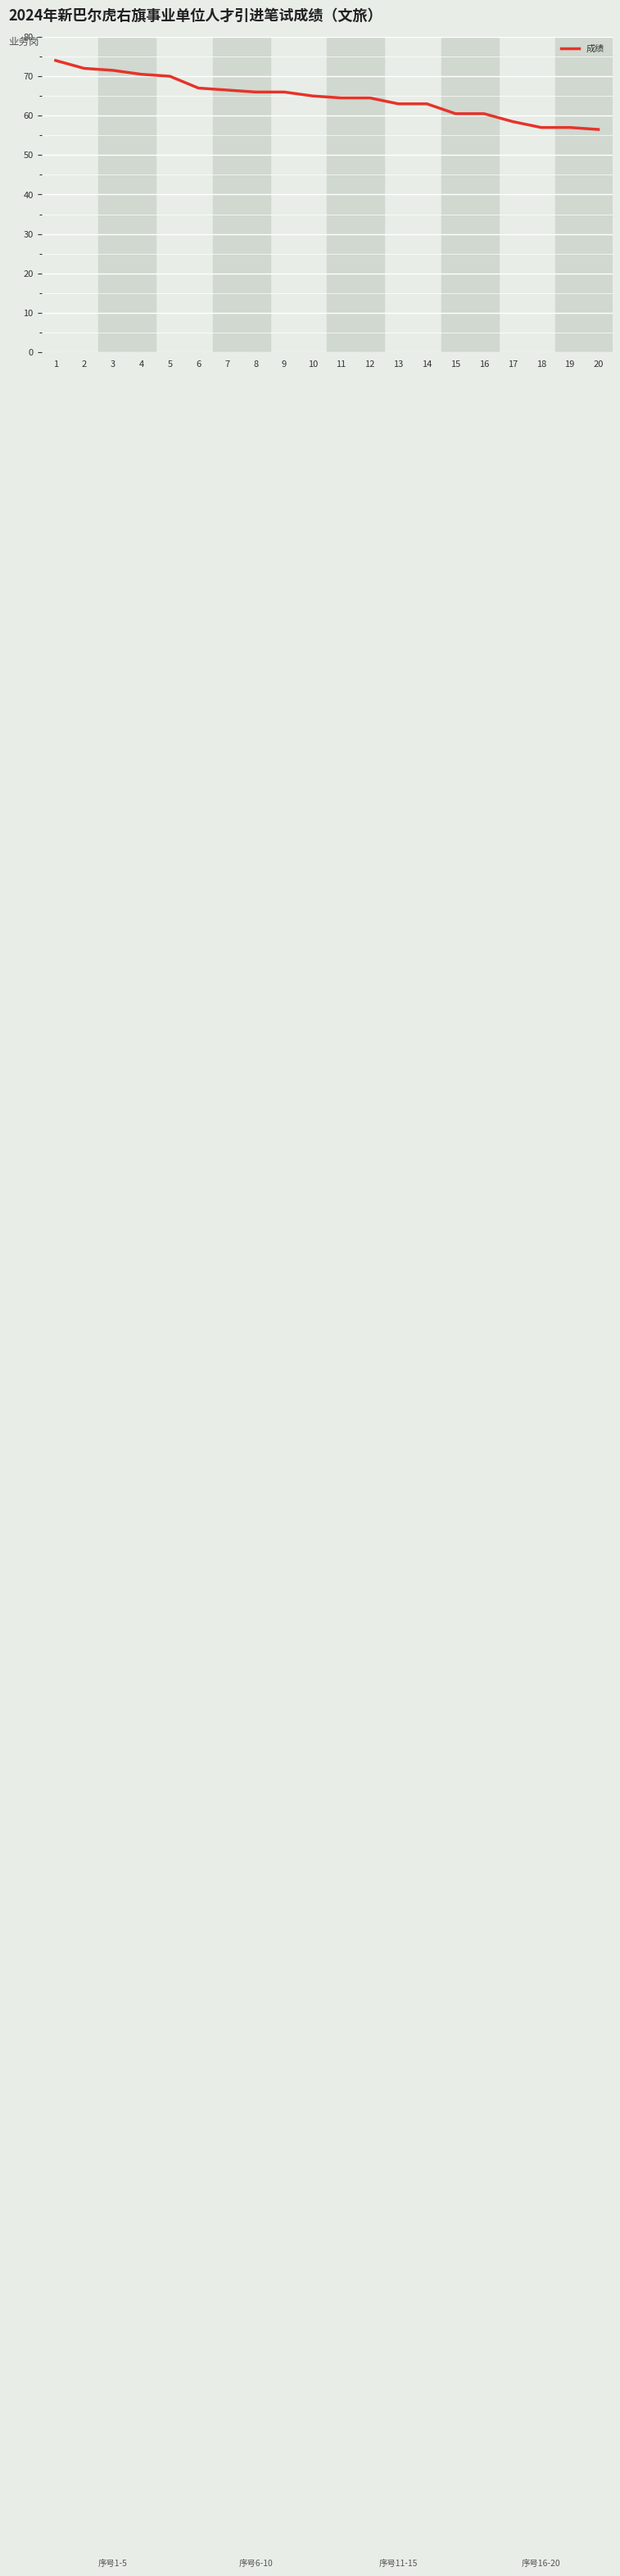

True or false: the data shows 56.5 at 20.

True